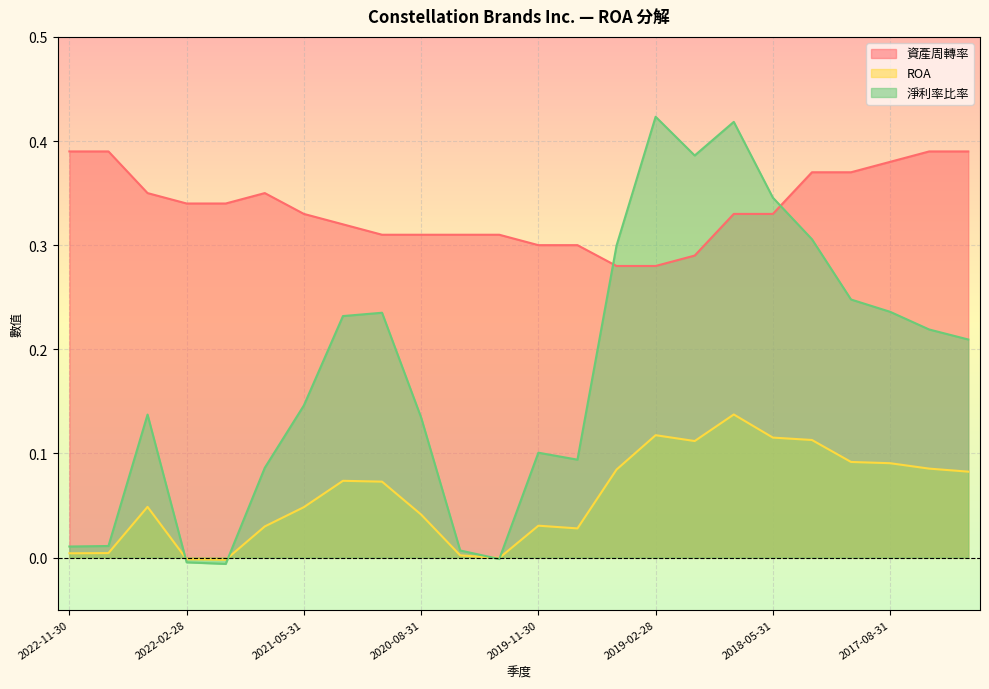

True or false: ROA has a value of 0.1 at 2018-11-30.

True